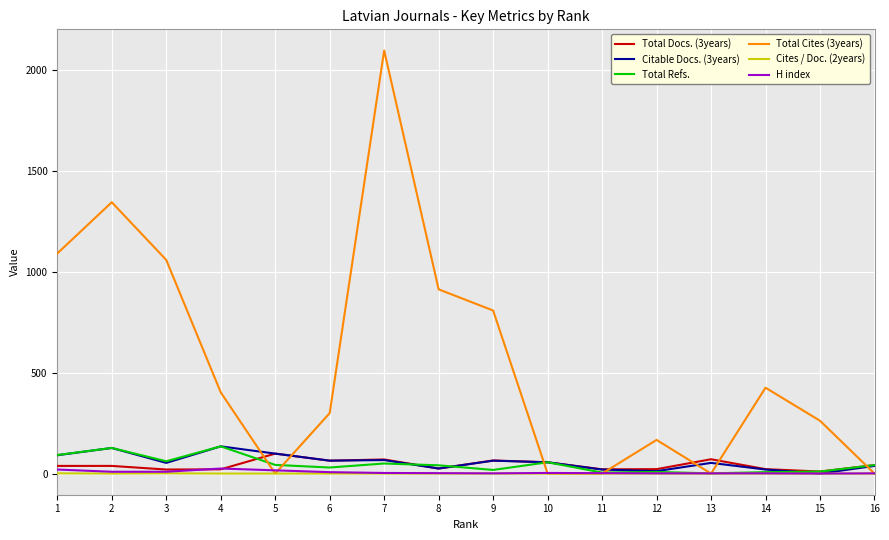

Which series has the largest range (max minus min)?

Total Cites (3years)